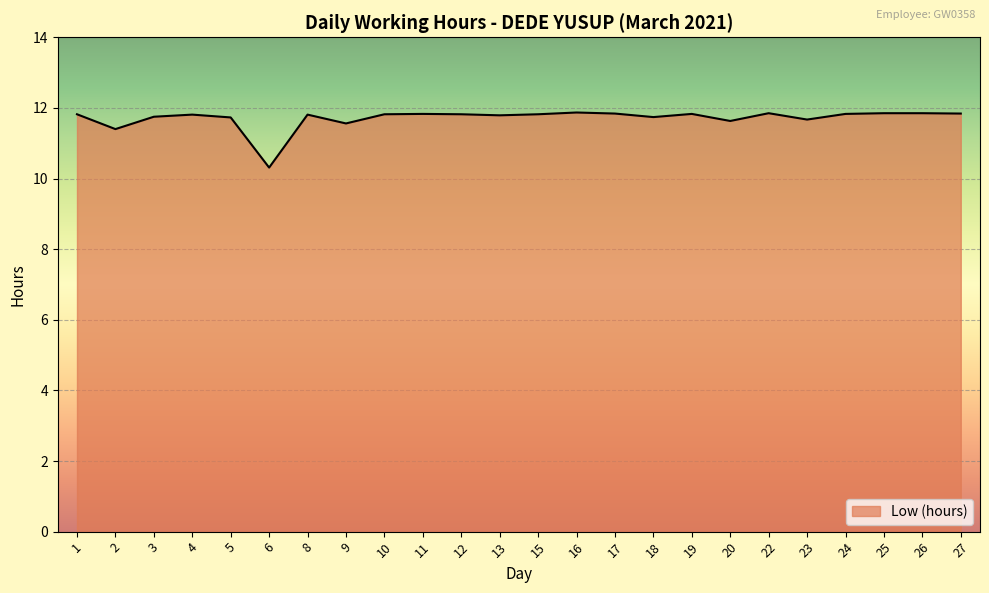

Is it true that the value at 22 is 11.8?

True